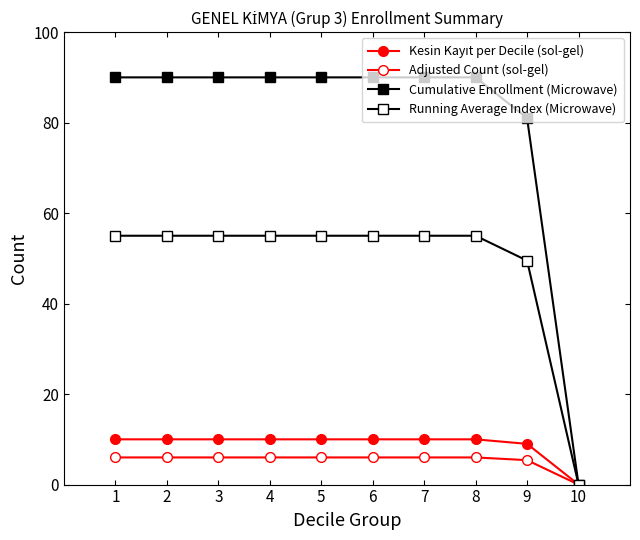

How many lines are shown in the chart?

4